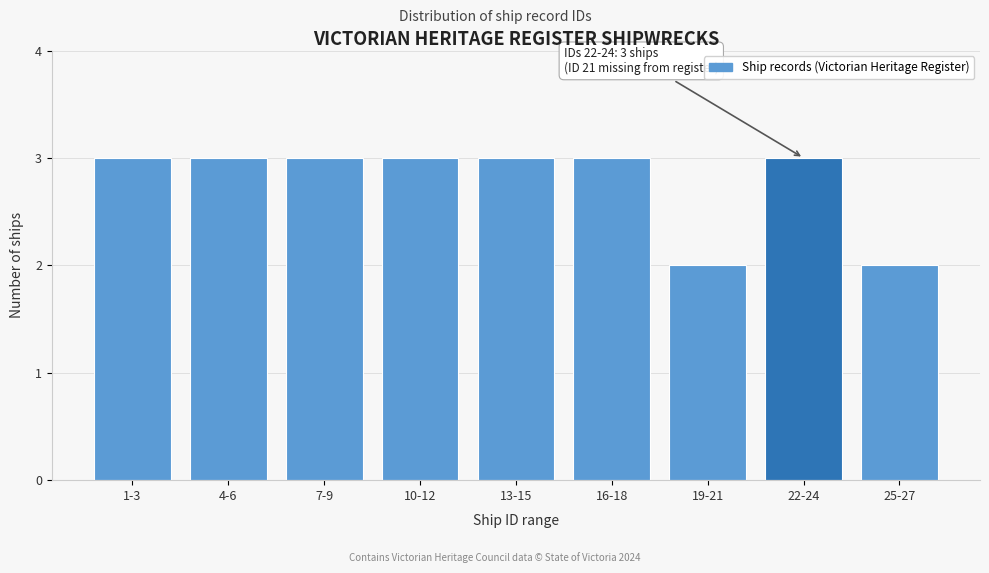

Reading left to right, transcribe all the data shown in this chart.

3	3	3	3	3	3	2	3	2